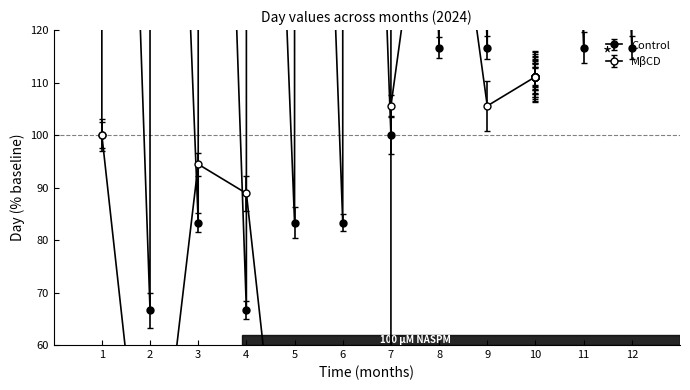

True or false: Control has more than 0 interior local peaks.

True